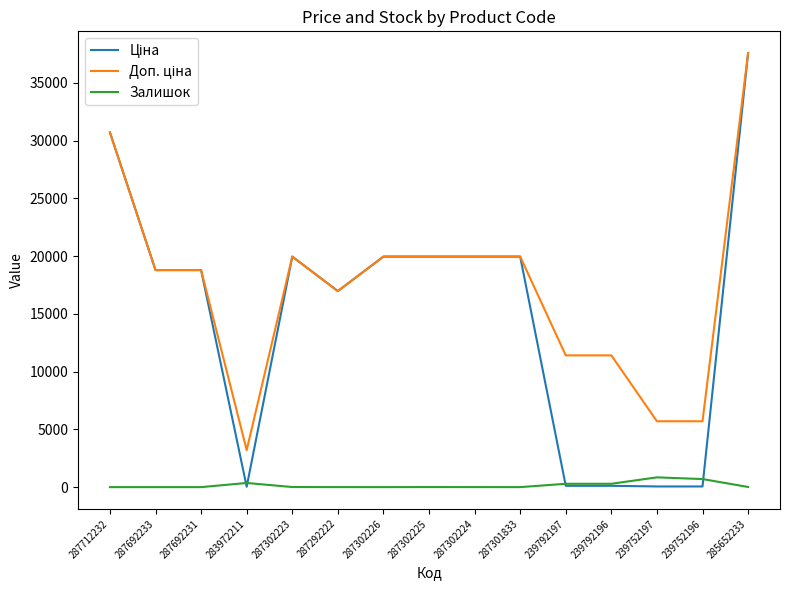

What is the greatest value displayed?

37593.6